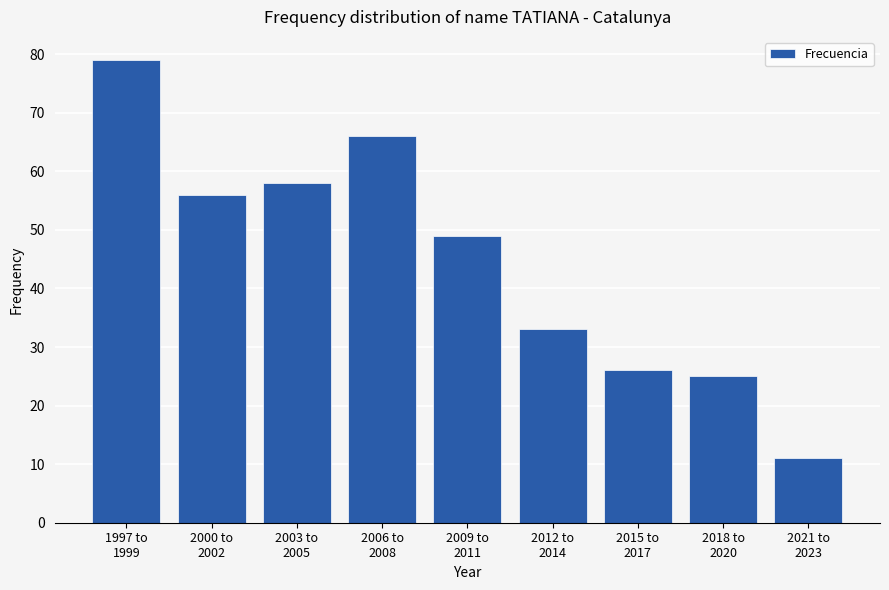

Reading left to right, what are all the values shown in this chart?

79	56	58	66	49	33	26	25	11